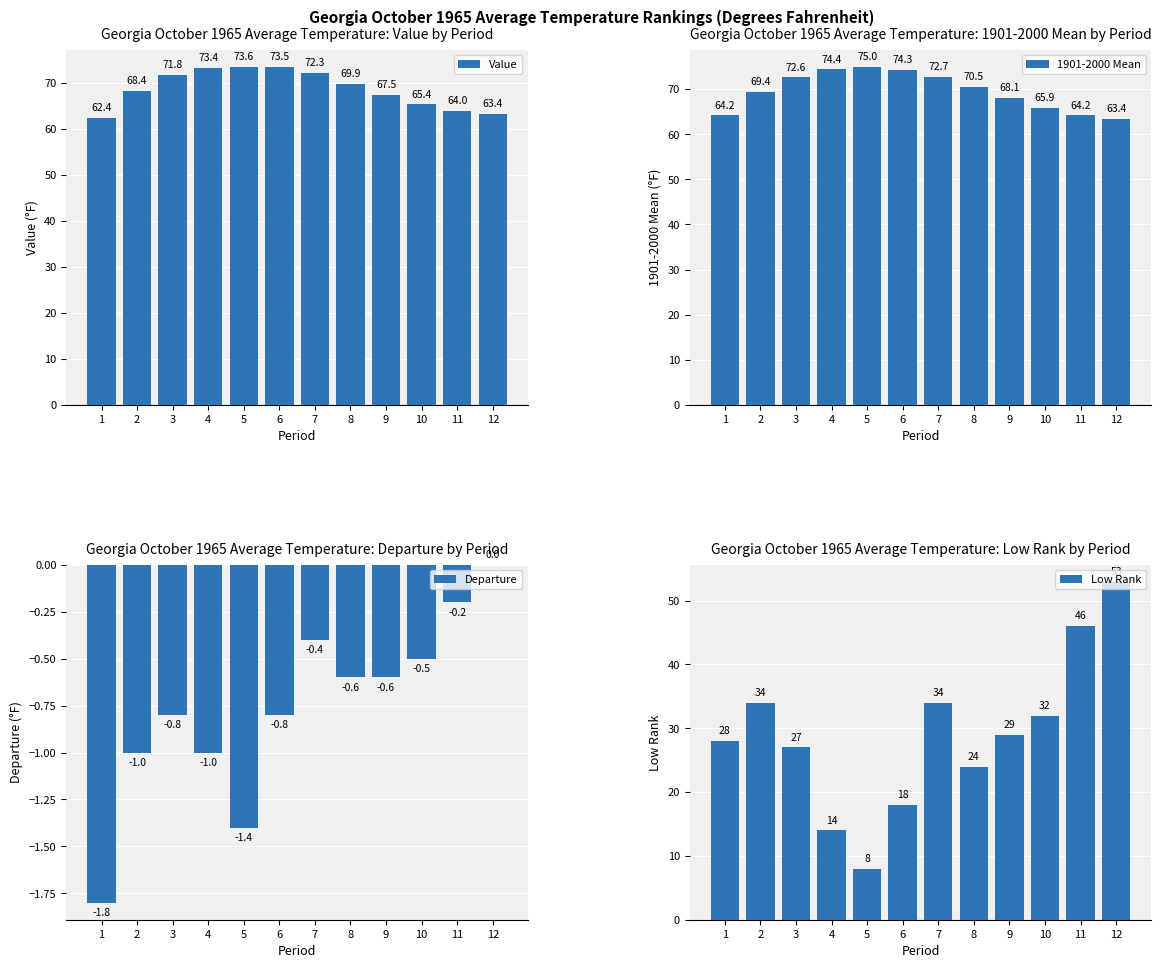

What is the difference between the highest and lowest values at 9?

68.7